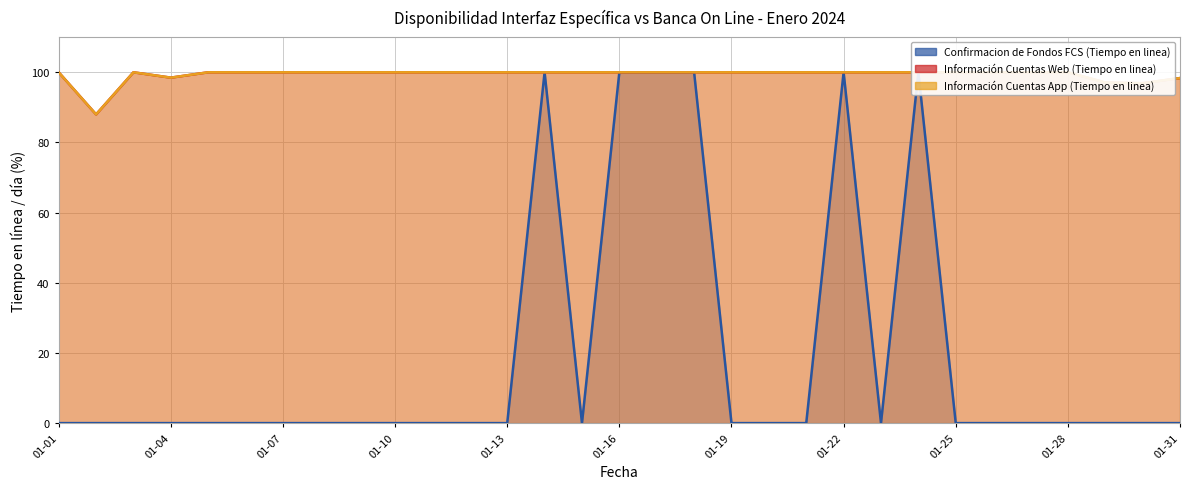

True or false: Información Cuentas Web (Tiempo en linea) has more than 0 interior local peaks.

True